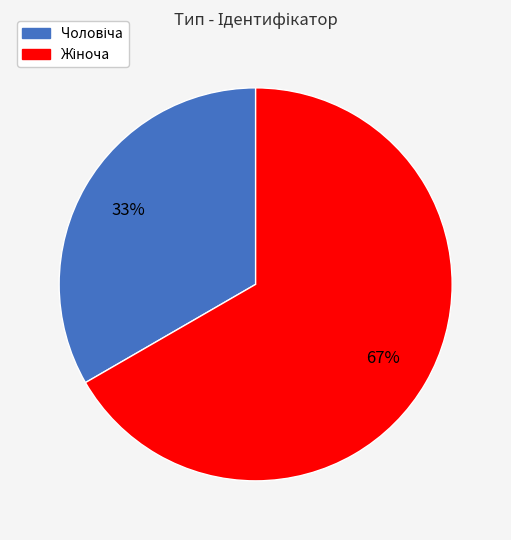

Is there a majority slice in this chart?

Yes